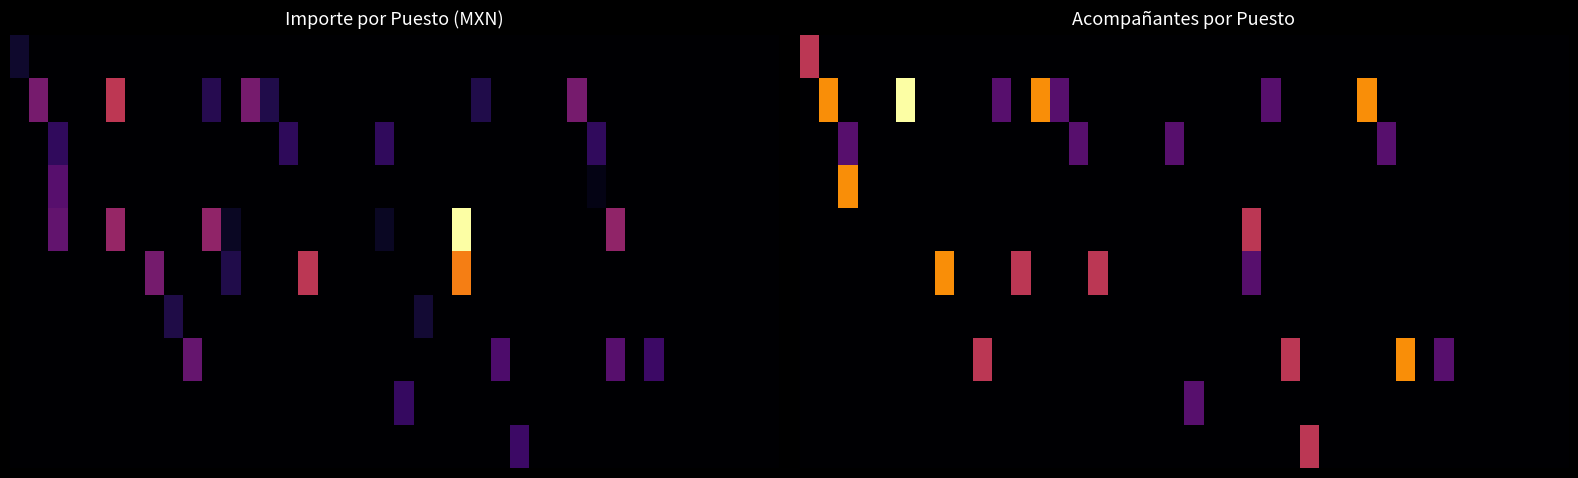

At how many categories does at least one series exceed 3?

1